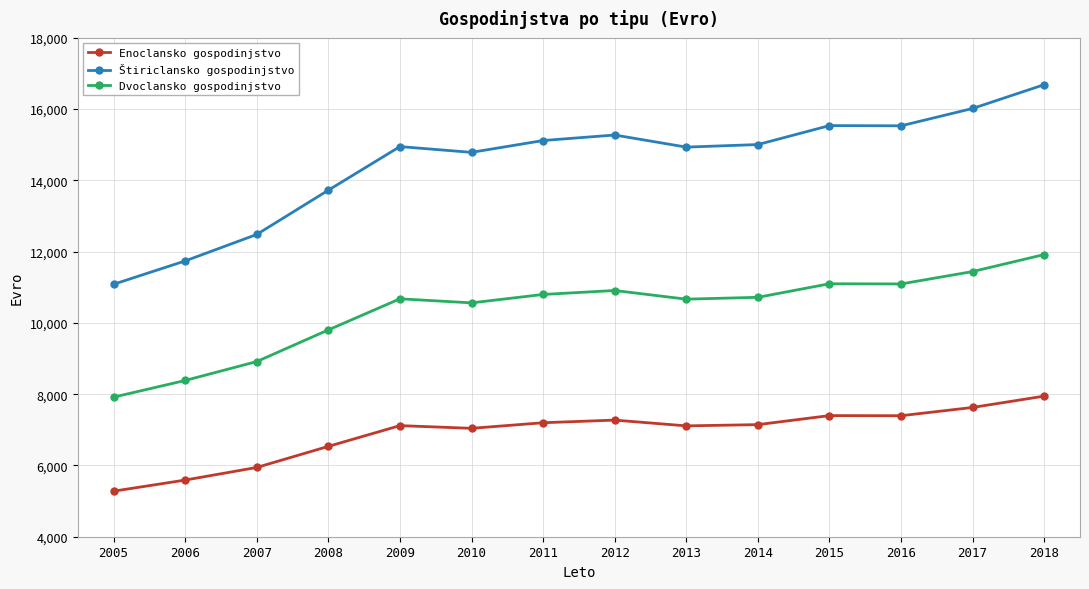

What is the value of the Dvoclansko gospodinjstvo point at the 11th from the left?

11099